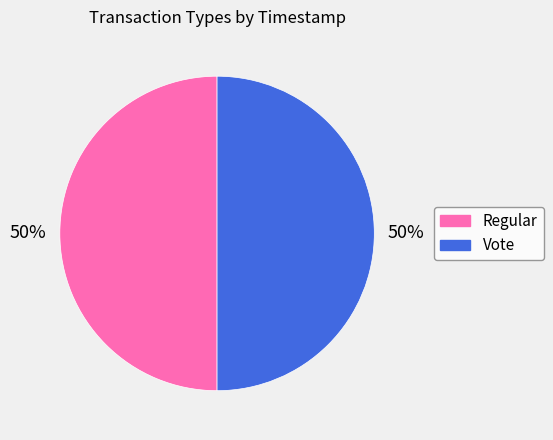

Approximately how many times larger is the value at Vote compared to Regular?

1.0